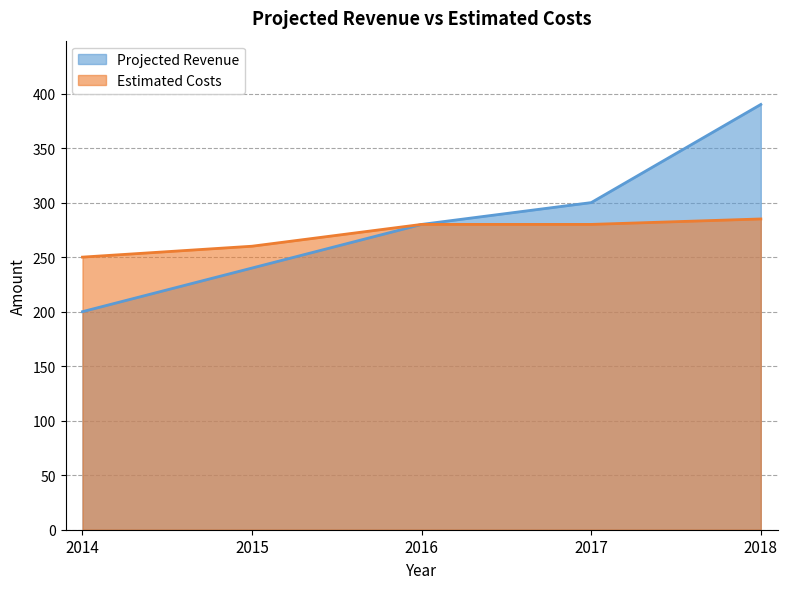

Reading right to left, what are all the values shown in this chart?

Projected Revenue: 2018=390	2017=300	2016=280	2015=240	2014=200
Estimated Costs: 2018=285	2017=280	2016=280	2015=260	2014=250